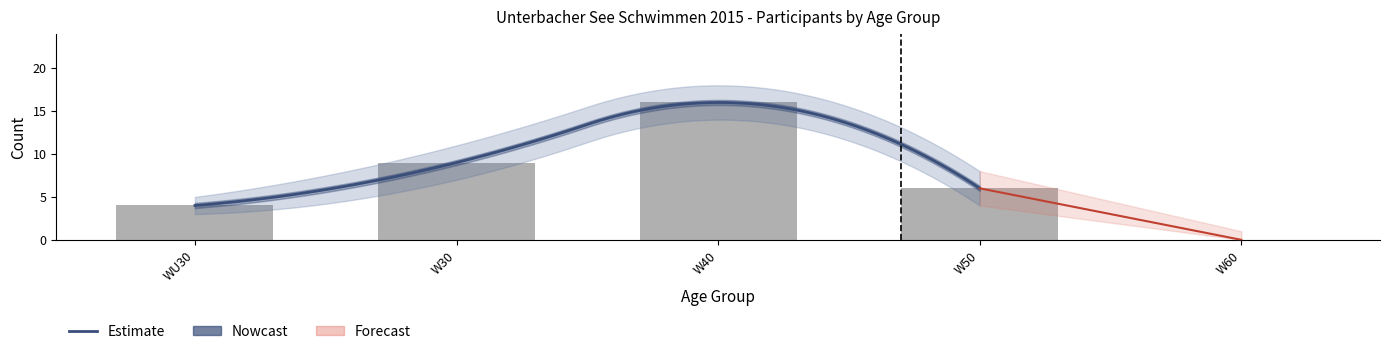

Count the Count values in the range 4 to 9.

3